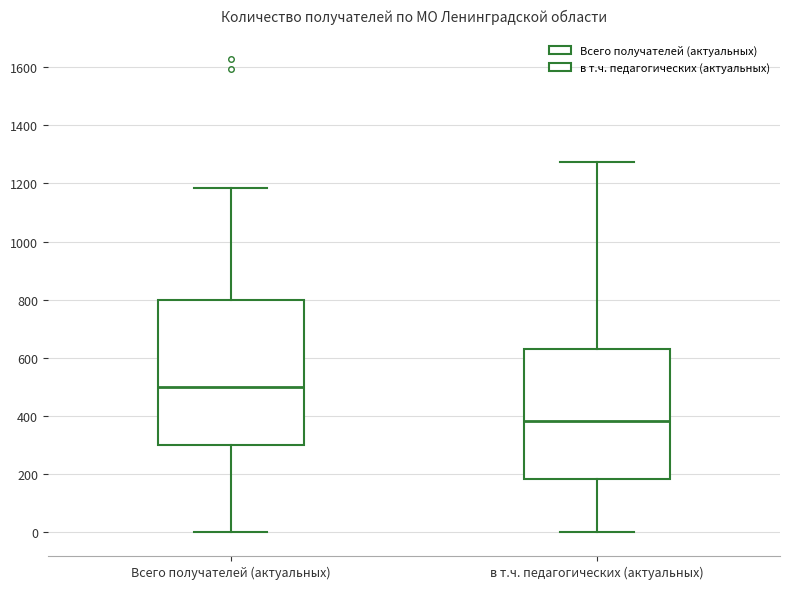

Comparing the boxes themselves (not the whiskers), which one is the tallest?

Всего получателей (актуальных)